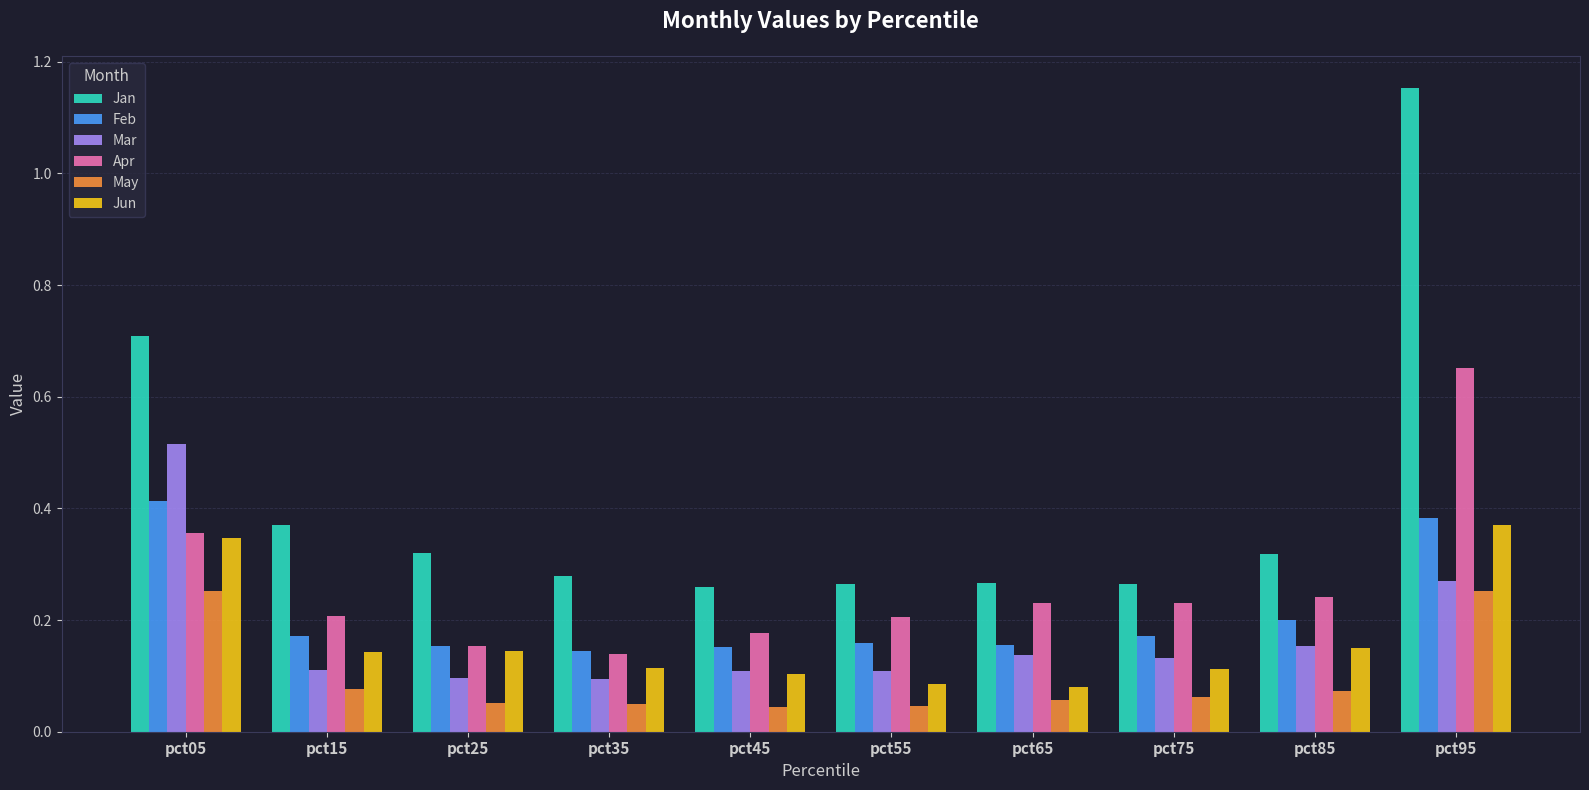

At which category is the sum across all series the highest?

pct95